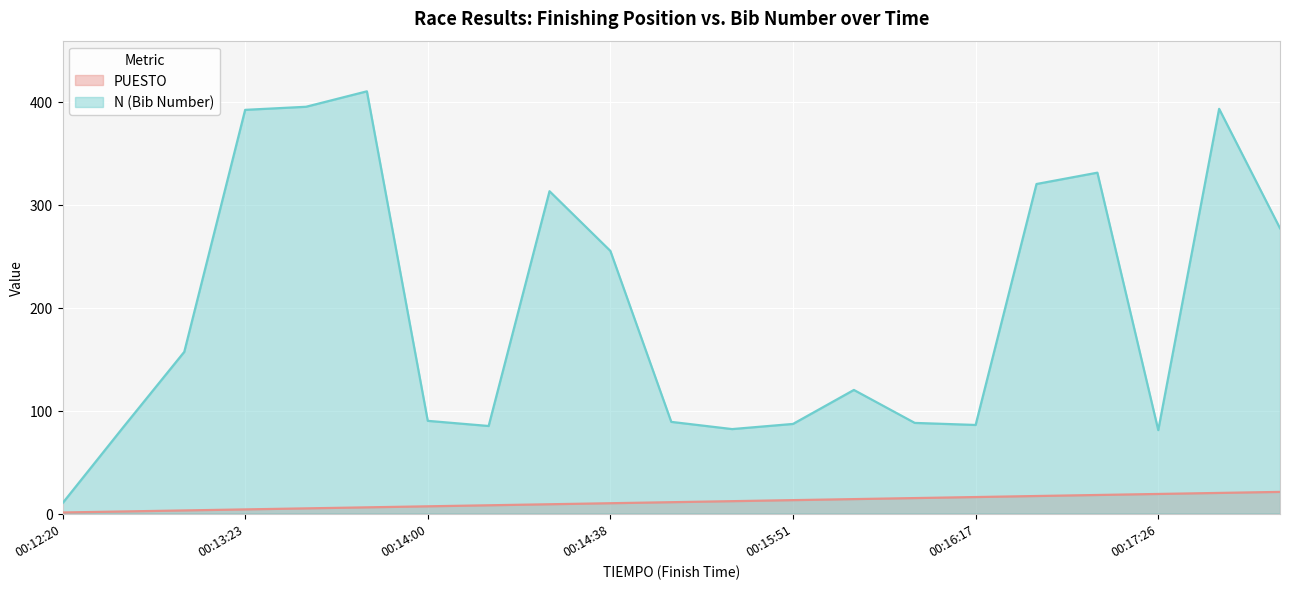

Reading left to right, list all the values displayed in this chart.

PUESTO: 00:12:20=1	00:12:40=2	00:12:43=3	00:13:23=4	00:13:29=5	00:13:53=6	00:14:00=7	00:14:02=8	00:14:23=9	00:14:38=10	00:14:39=11	00:14:48=12	00:15:51=13	00:15:59=14	00:16:13=15	00:16:17=16	00:16:39=17	00:16:41=18	00:17:26=19	00:18:10=20	00:18:37=21
N: 00:12:20=10	00:12:40=84	00:12:43=157	00:13:23=392	00:13:29=395	00:13:53=410	00:14:00=90	00:14:02=85	00:14:23=313	00:14:38=255	00:14:39=89	00:14:48=82	00:15:51=87	00:15:59=120	00:16:13=88	00:16:17=86	00:16:39=320	00:16:41=331	00:17:26=81	00:18:10=393	00:18:37=277